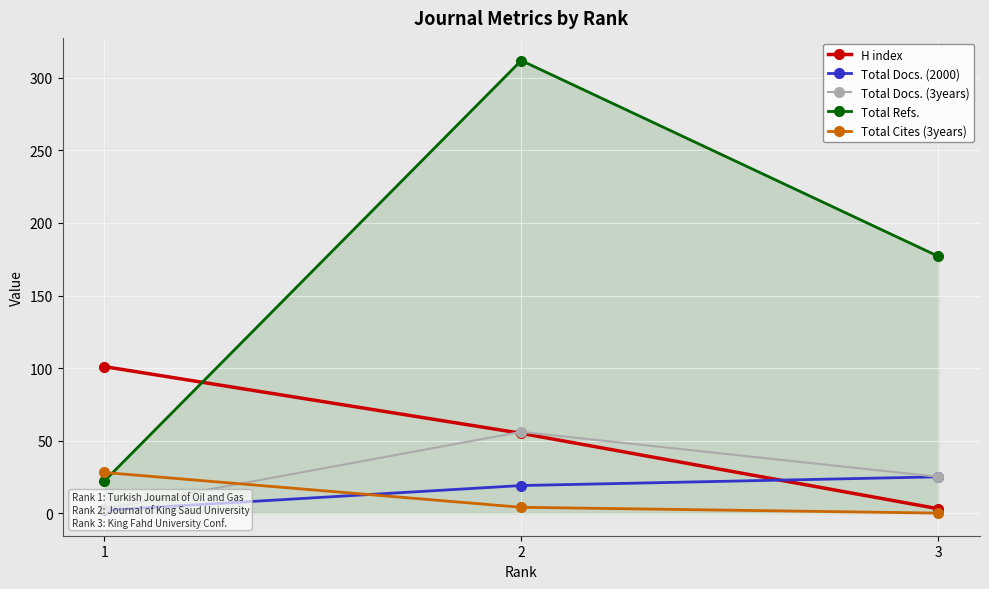

Is it true that Total Refs. equals 85 at 2?

False